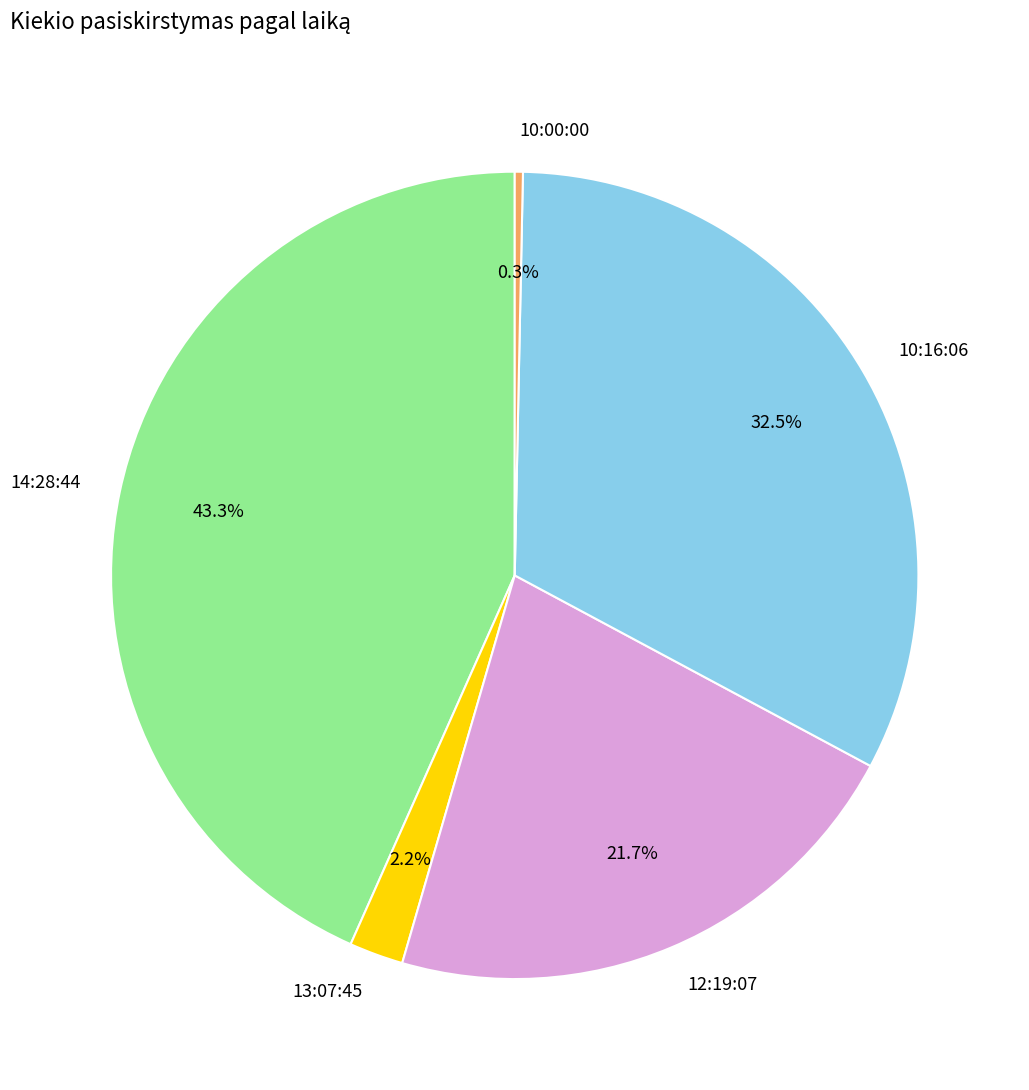

To the nearest percent, what percentage of the pie is 14:28:44?

43%